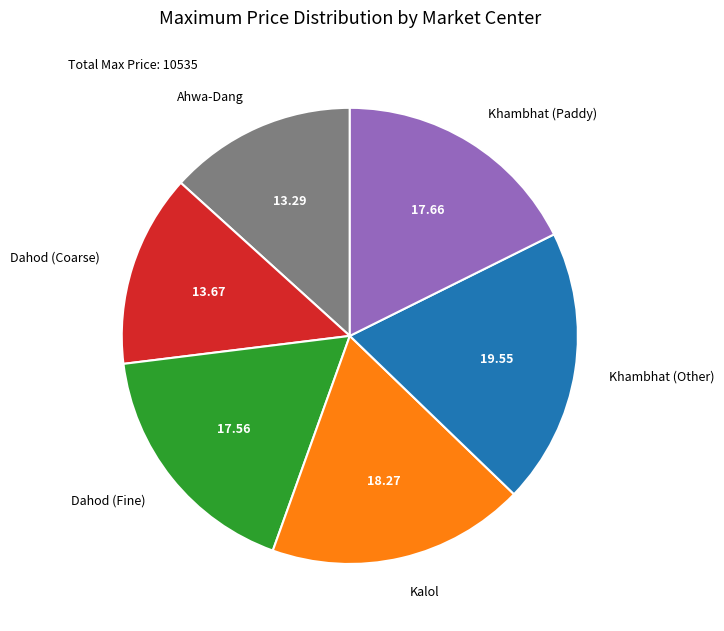

Which has a higher value, Dahod (Coarse) or Khambhat (Paddy)?

Khambhat (Paddy)